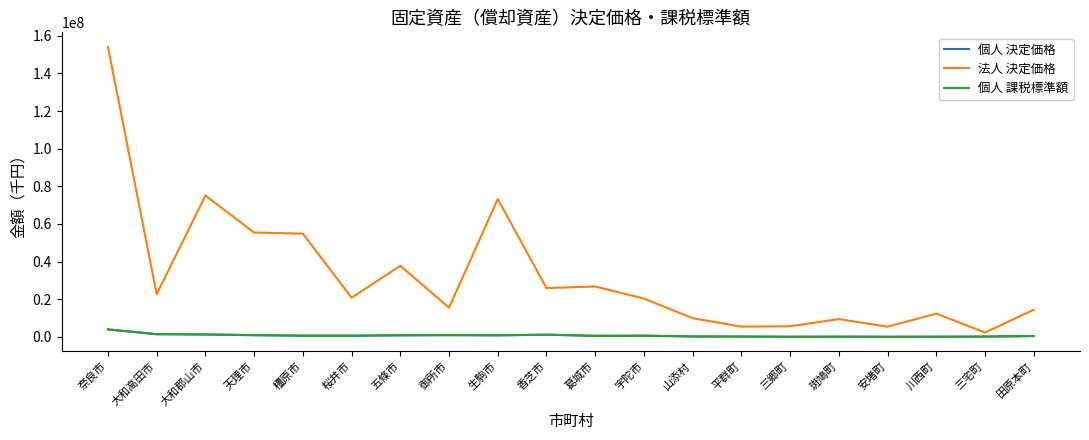

What value does the 法人 決定価格 series have at 斑鳩町?

9391546